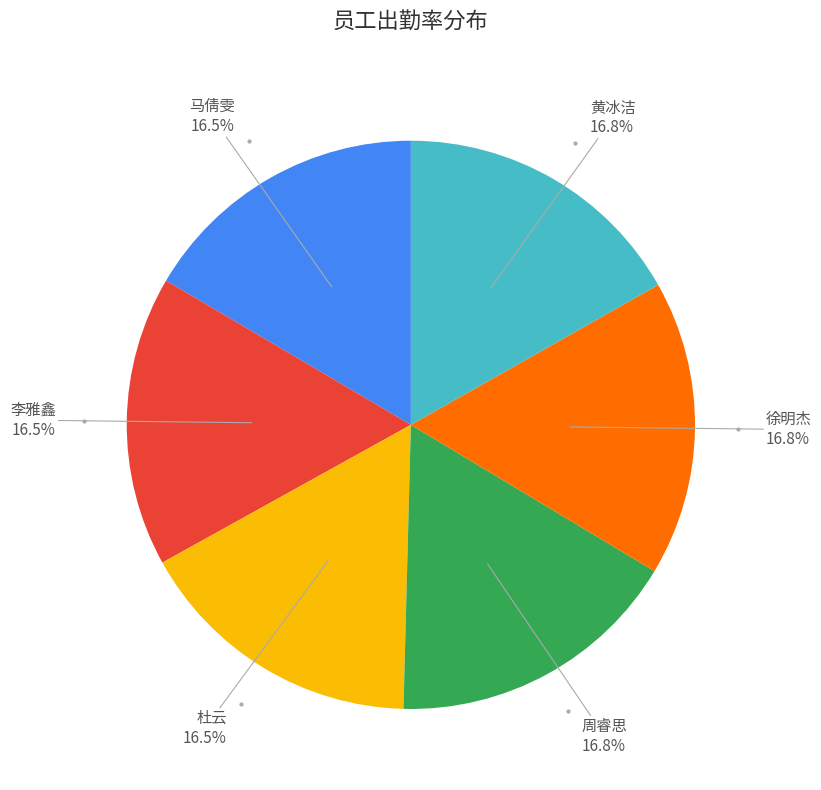

Is 黄冰洁 the majority of the pie?

No